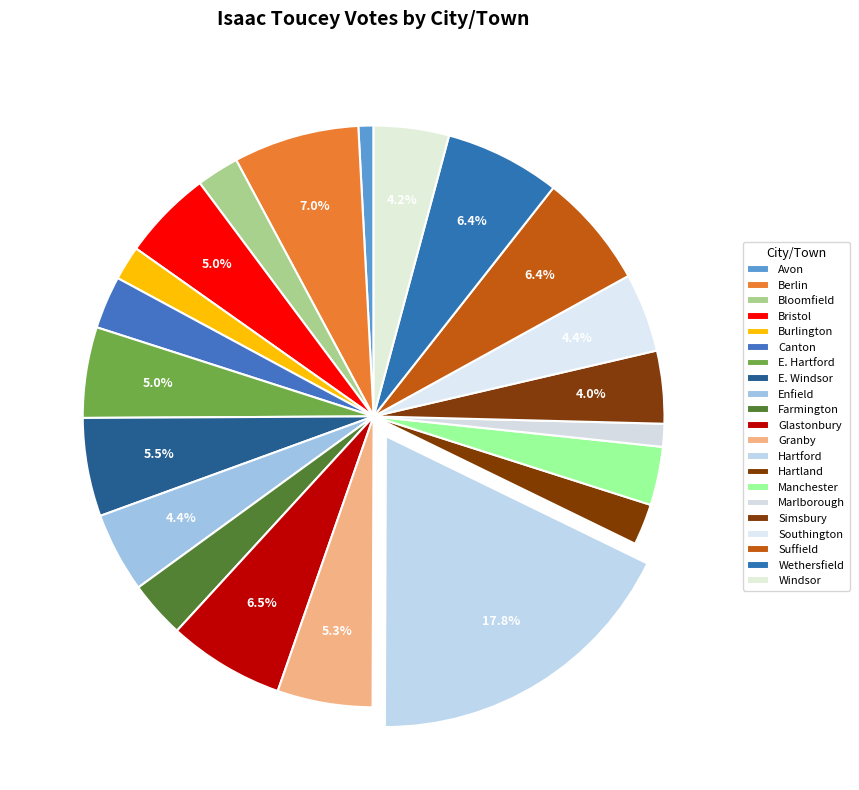

Does Hartland account for over 50% of the chart?

No